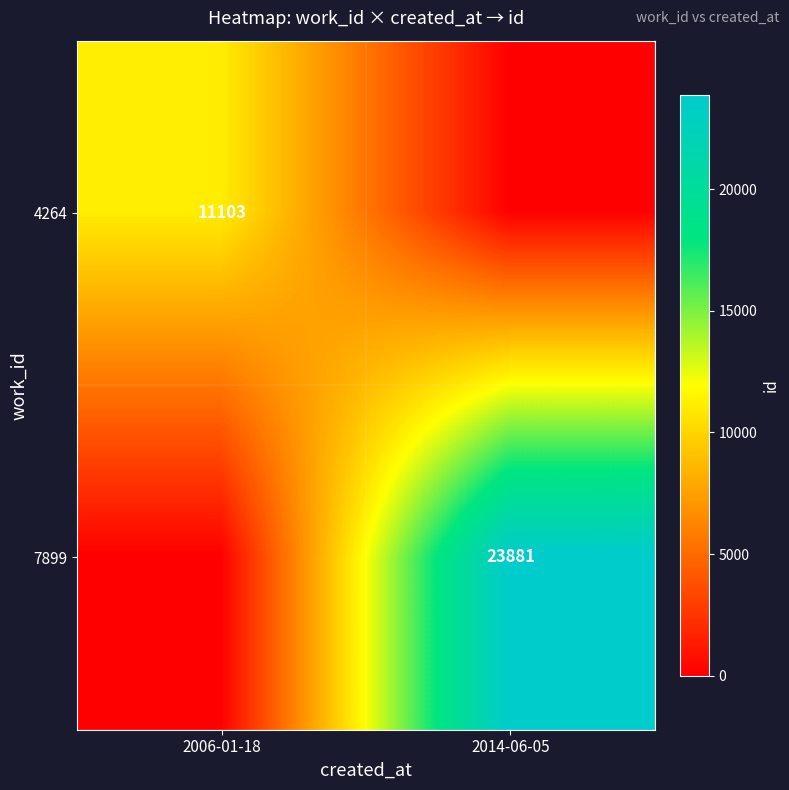

True or false: 4264 has a value of 11103 at 2006-01-18.

True